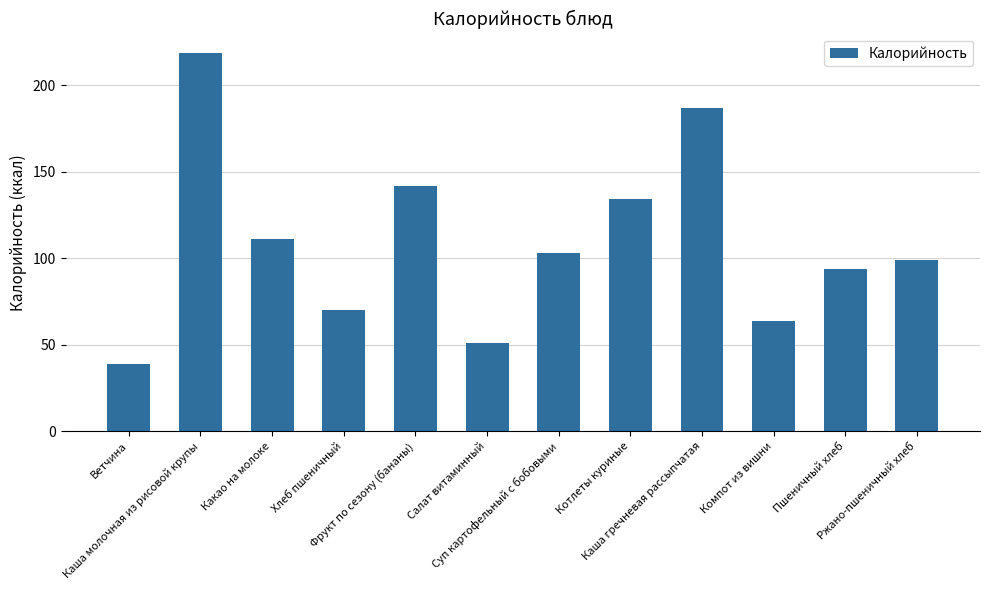

Does the chart contain any negative values?

No